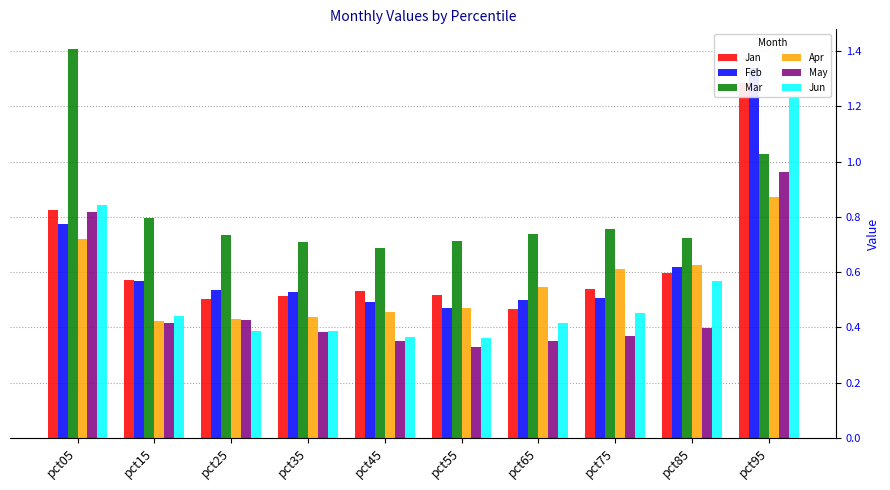

At how many categories does at least one series exceed 0?

10